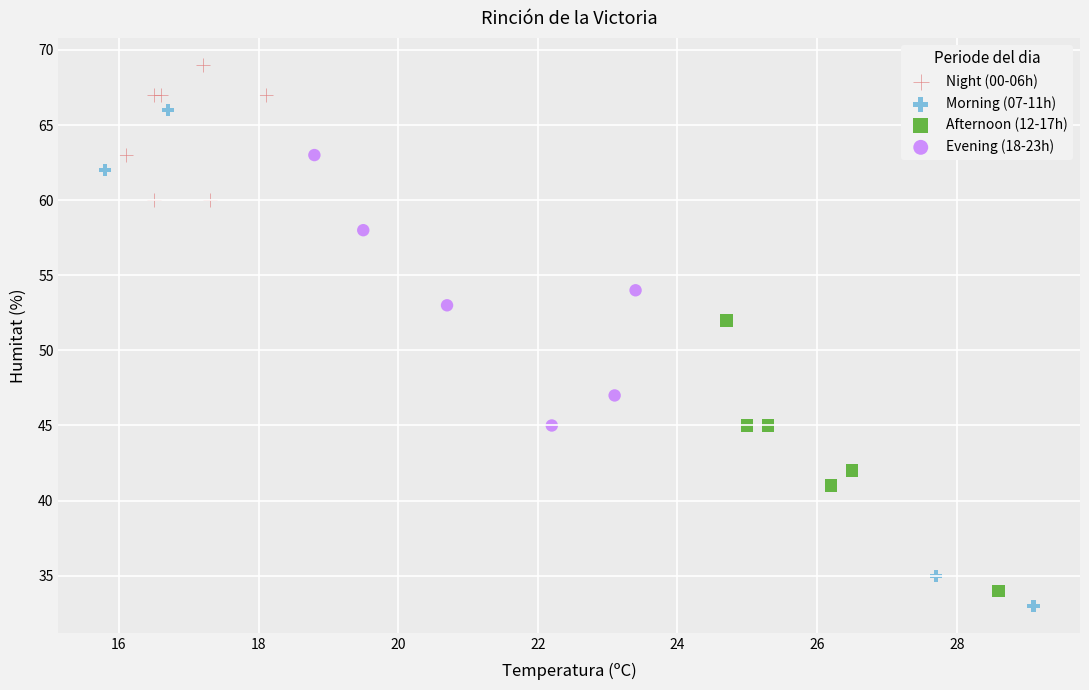

Which series has the widest spread of Y values?

Morning (07-11h)